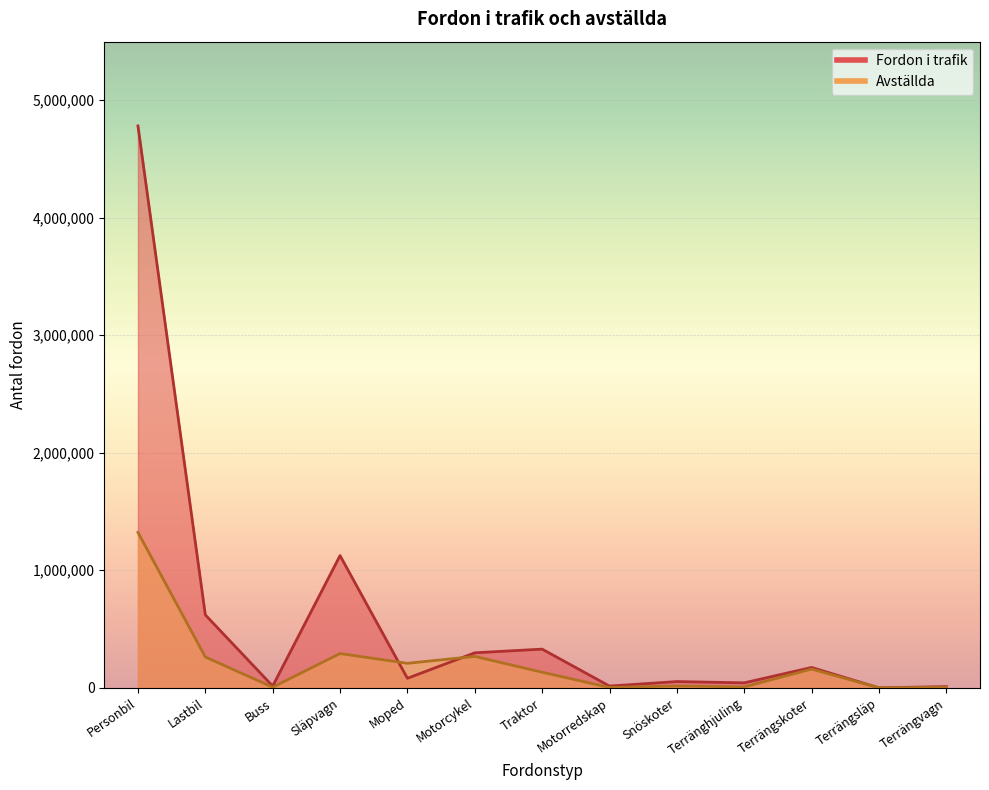

At which label does Fordon i trafik first exceed 80811?

Personbil